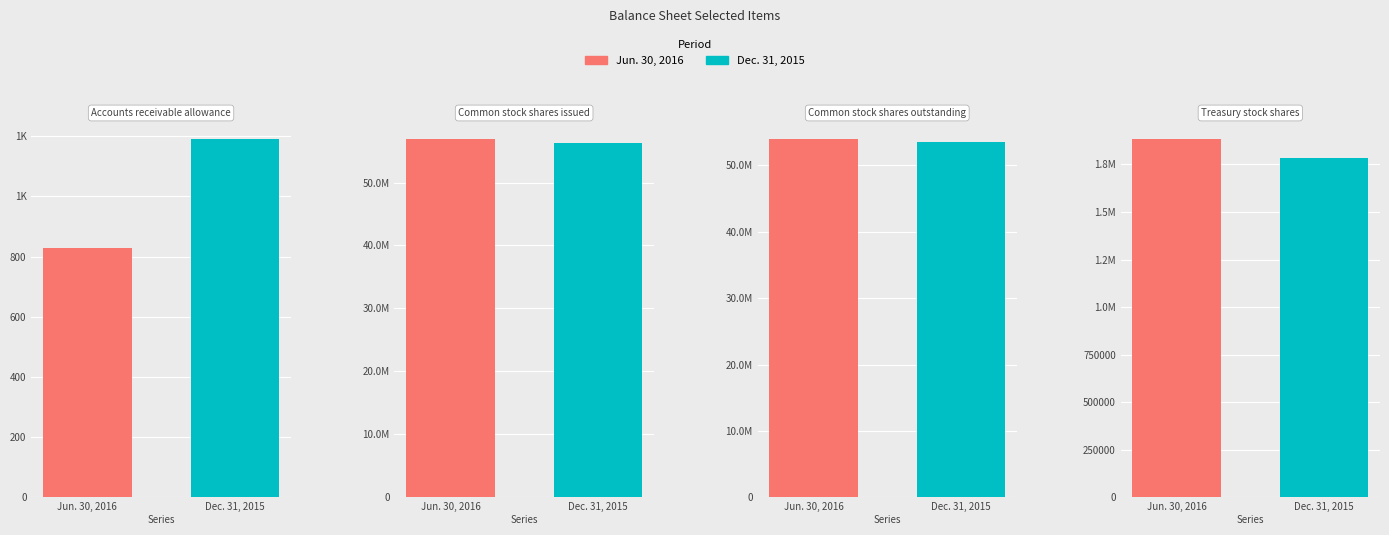

Between Common stock shares outstanding and Treasury stock shares, which is larger?

Common stock shares outstanding